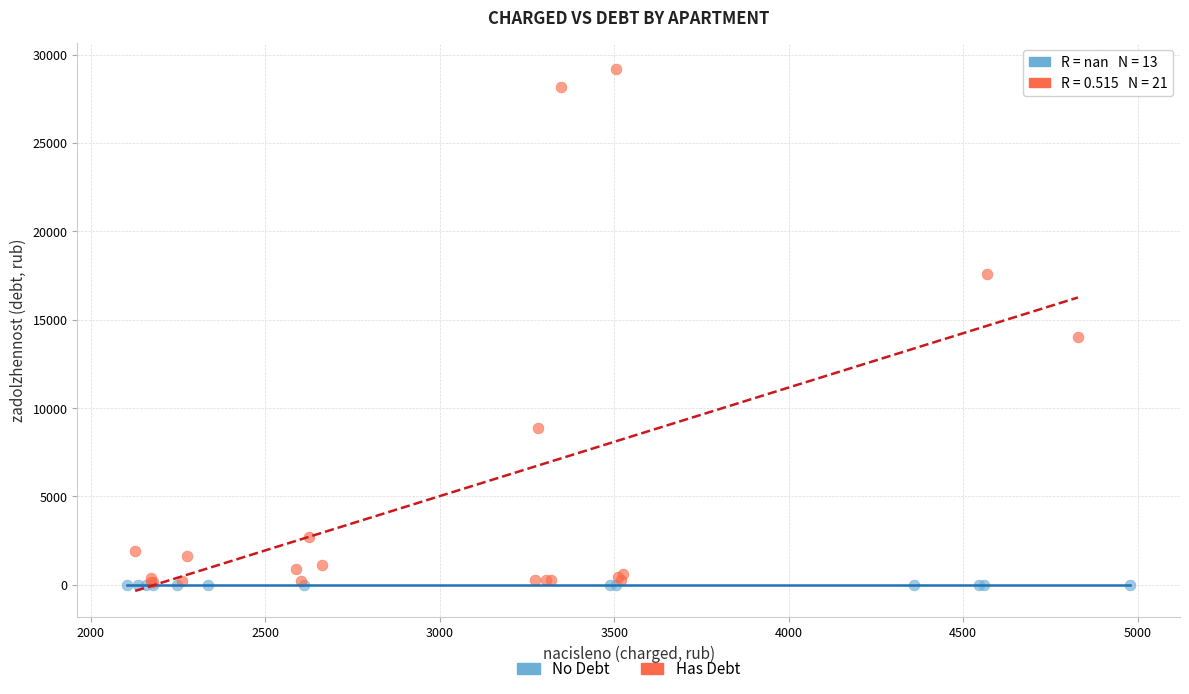

Which series contains the highest Y value?

Has Debt